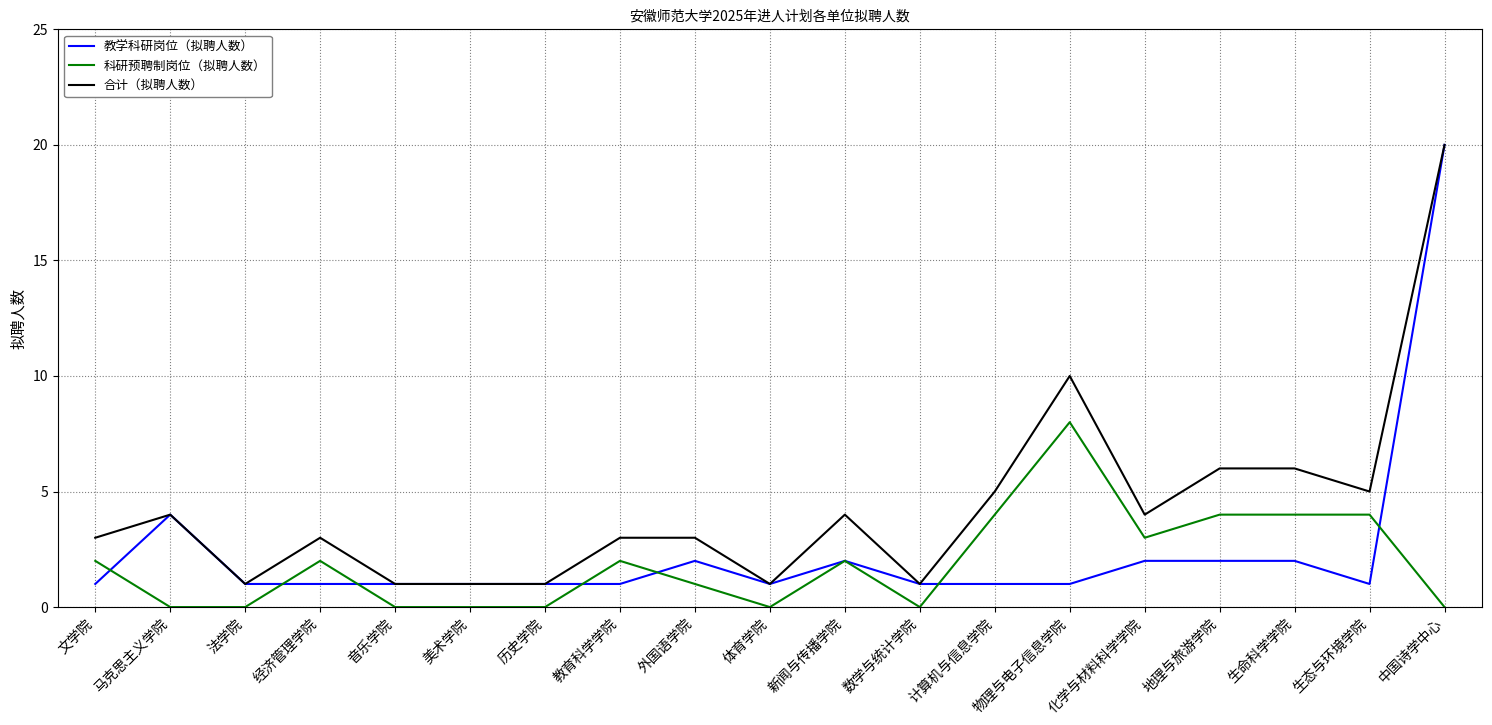

Reading right to left, transcribe all the data shown in this chart.

教学科研岗位（拟聘人数）: 中国诗学中心=20	生态与环境学院=1	生命科学学院=2	地理与旅游学院=2	化学与材料科学学院=2	物理与电子信息学院=1	计算机与信息学院=1	数学与统计学院=1	新闻与传播学院=2	体育学院=1	外国语学院=2	教育科学学院=1	历史学院=1	美术学院=1	音乐学院=1	经济管理学院=1	法学院=1	马克思主义学院=4	文学院=1
科研预聘制岗位（拟聘人数）: 中国诗学中心=0	生态与环境学院=4	生命科学学院=4	地理与旅游学院=4	化学与材料科学学院=3	物理与电子信息学院=8	计算机与信息学院=4	数学与统计学院=0	新闻与传播学院=2	体育学院=0	外国语学院=1	教育科学学院=2	历史学院=0	美术学院=0	音乐学院=0	经济管理学院=2	法学院=0	马克思主义学院=0	文学院=2
合计（拟聘人数）: 中国诗学中心=20	生态与环境学院=5	生命科学学院=6	地理与旅游学院=6	化学与材料科学学院=4	物理与电子信息学院=10	计算机与信息学院=5	数学与统计学院=1	新闻与传播学院=4	体育学院=1	外国语学院=3	教育科学学院=3	历史学院=1	美术学院=1	音乐学院=1	经济管理学院=3	法学院=1	马克思主义学院=4	文学院=3